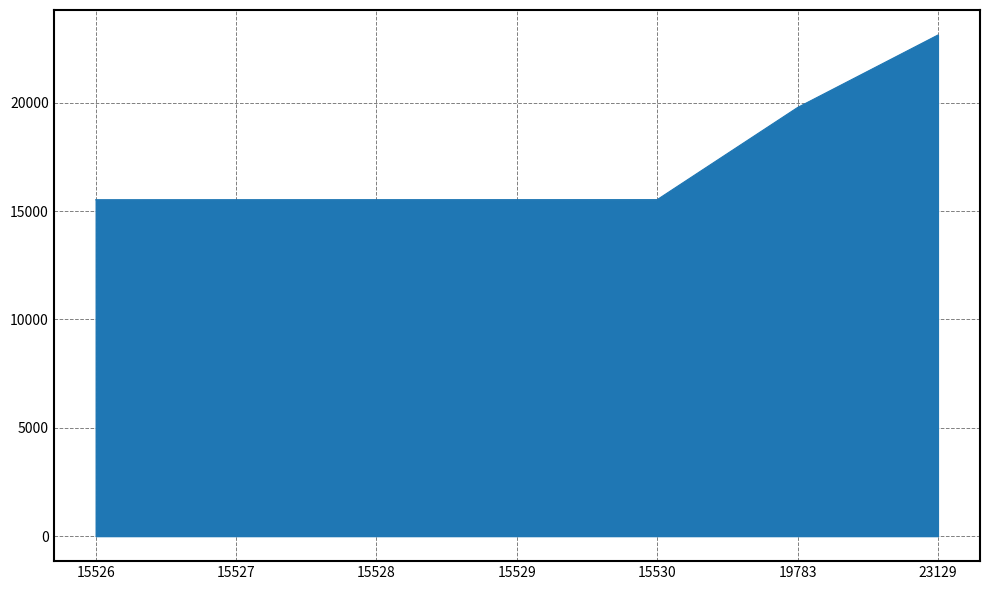

True or false: the data shows 3118 at 15530.

False